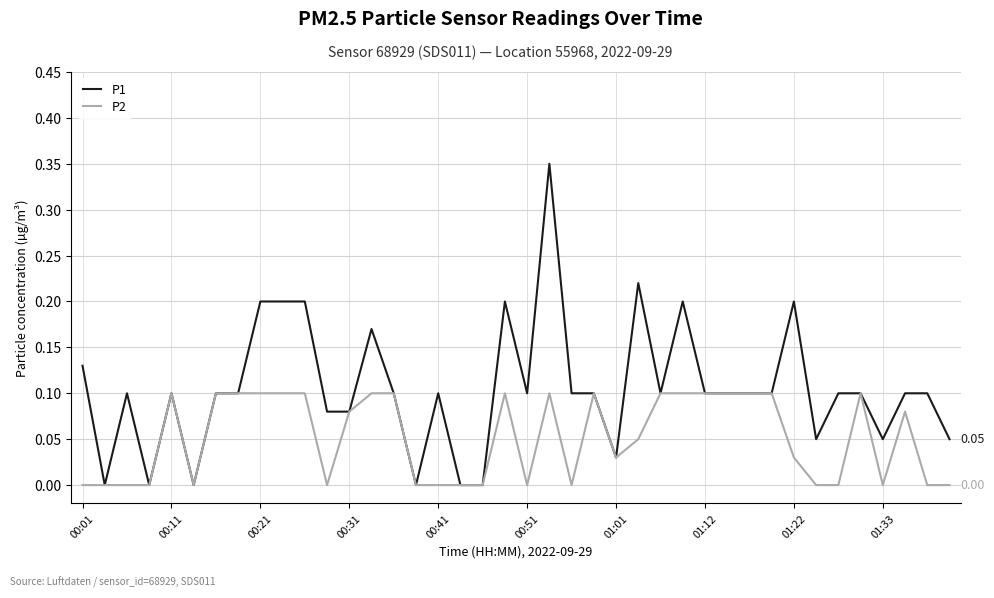

Which series has the largest total across all categories?

P1